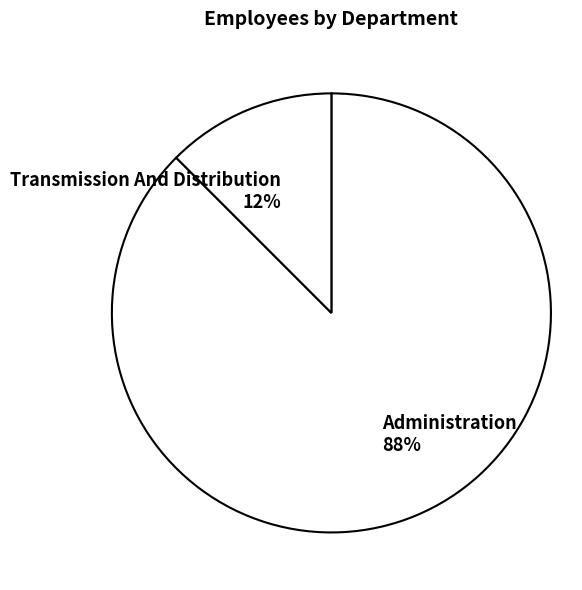

Rank the categories by value from highest to lowest.

Administration, Transmission And Distribution